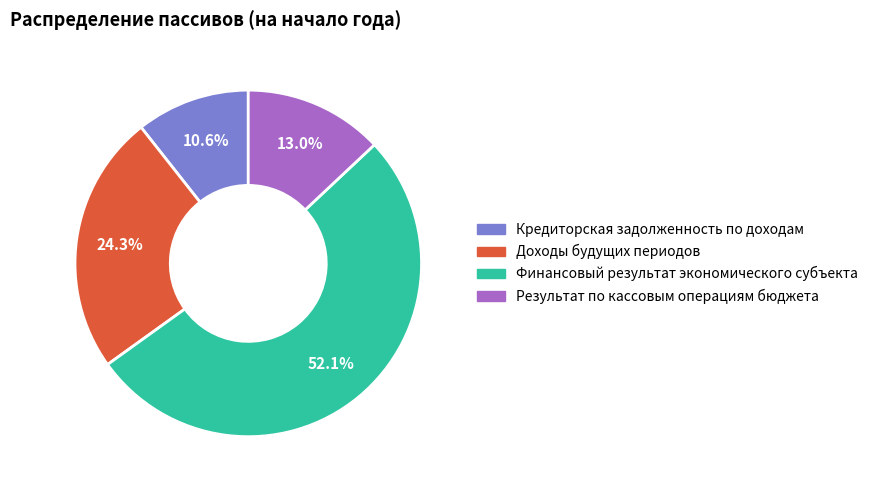

Does any single category account for the majority?

Yes